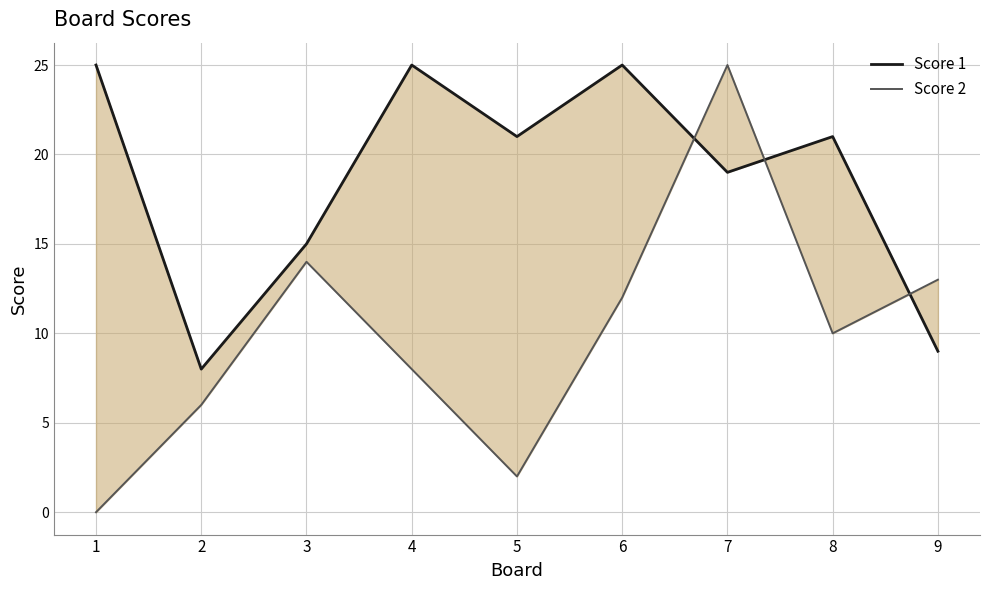

Rank the categories by Score 2 value from lowest to highest.

1, 5, 2, 4, 8, 6, 9, 3, 7